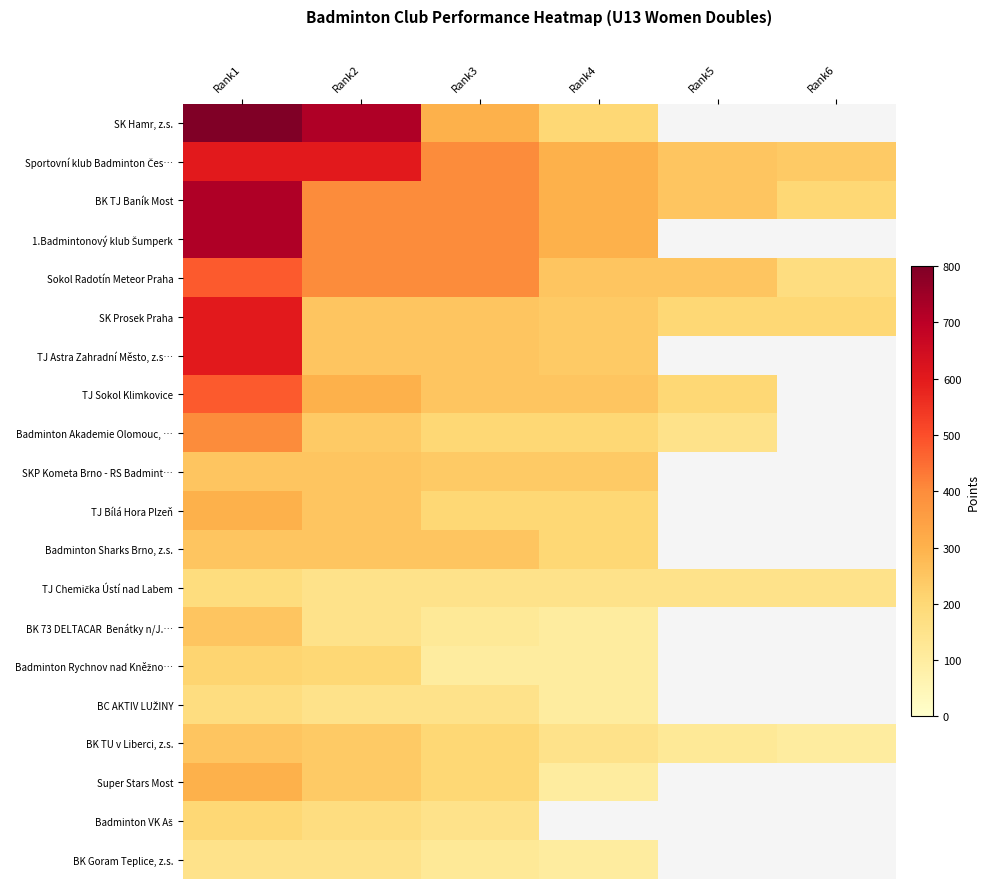

What is the minimum value for Badminton Rychnov nad Kněžno…?

100.0